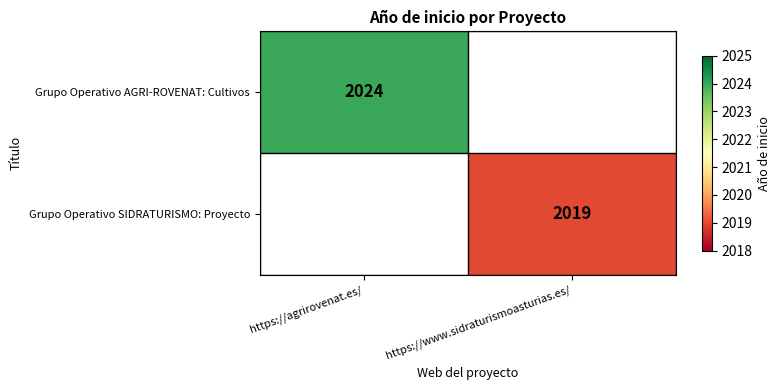

The value of Grupo Operativo SIDRATURISMO: Proyecto at https://www.sidraturismoasturias.es/ is 2019. True or false?

True